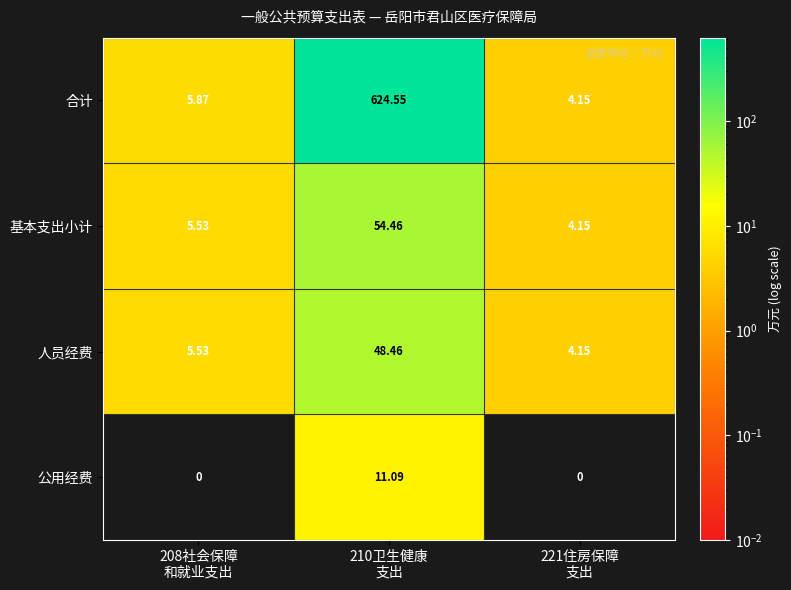

Which series has the widest spread of values?

合计